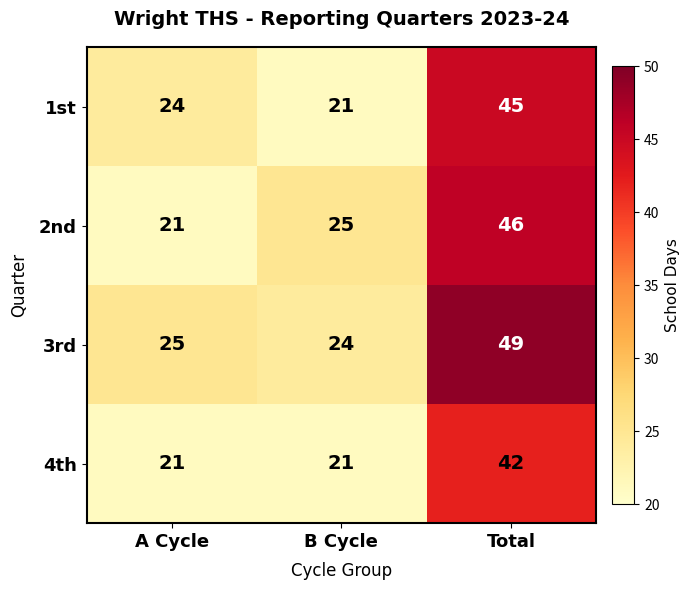

List the series in order of their peak value, lowest first.

4th, 1st, 2nd, 3rd